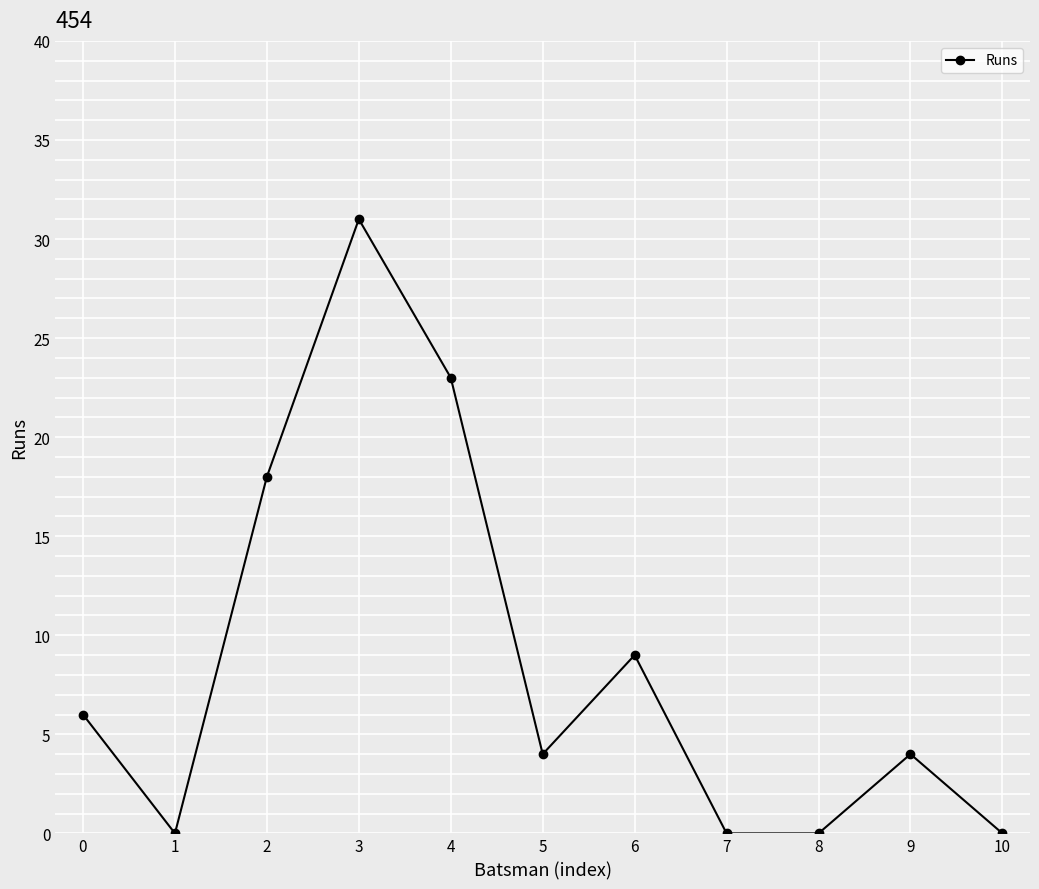

What is the value of the 6th point from the left?

4